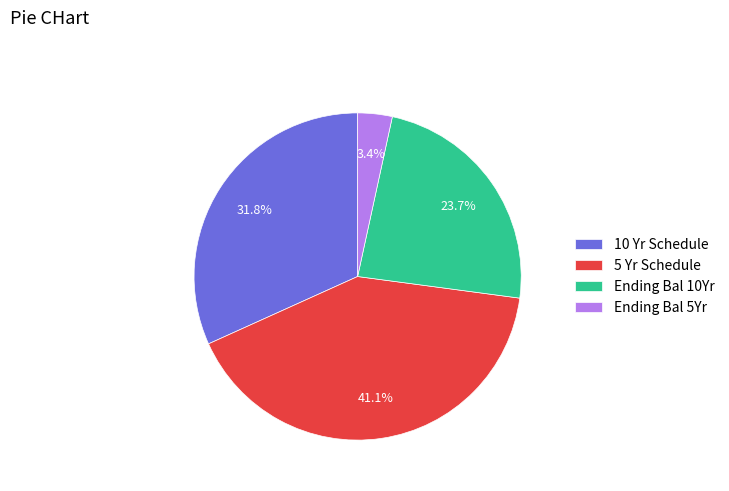

Count the number of slices in the pie.

4